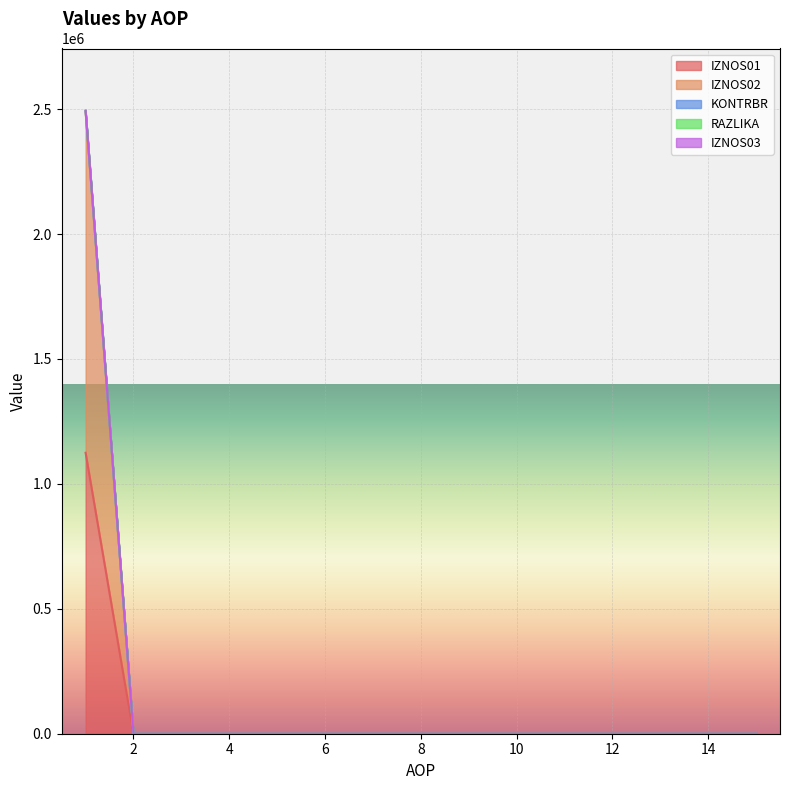

List the labels in order of IZNOS02 value, largest first.

1, 2, 3, 4, 5, 6, 7, 8, 9, 10, 11, 12, 13, 14, 15